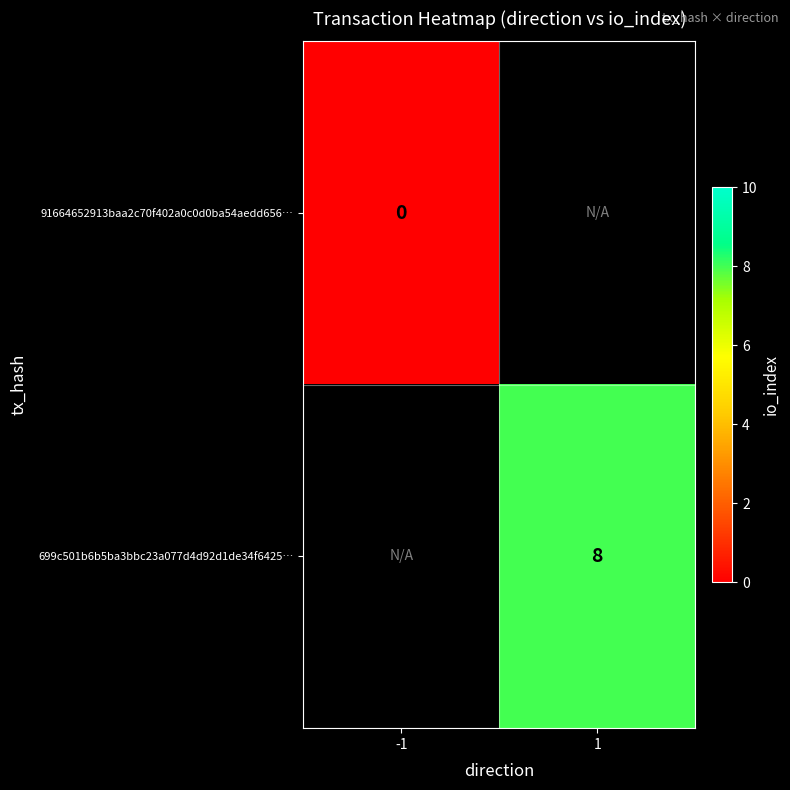

Is it true that 699c501b6b5ba3bbc23a077d4d92d1de34f6425… equals 8 at 1?

True